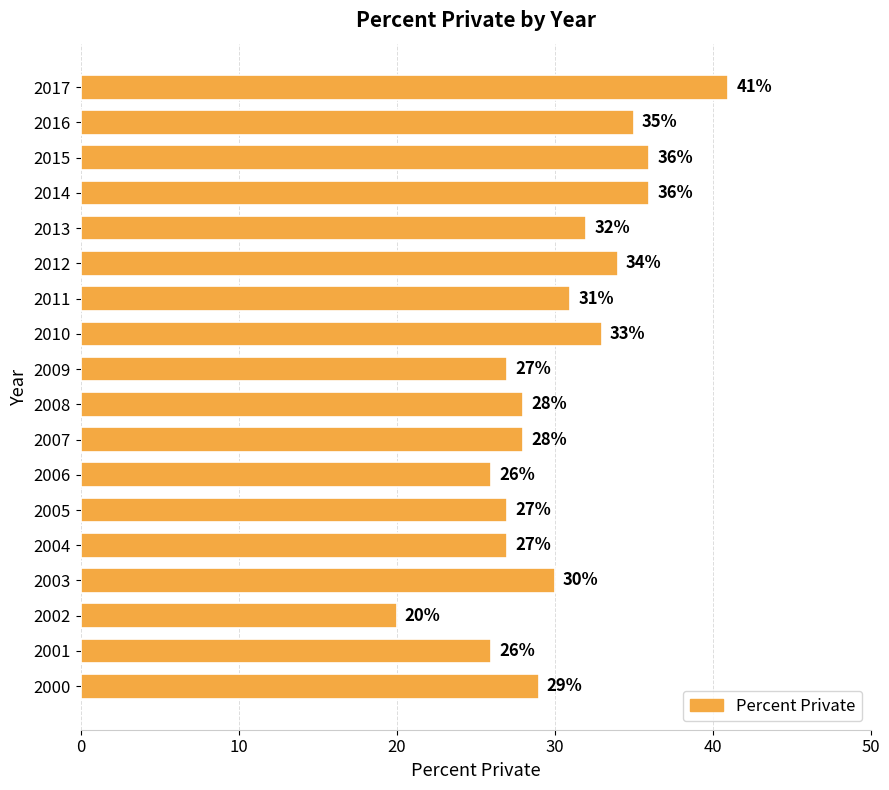

What is the change in value from 2005 to 2017?

+14